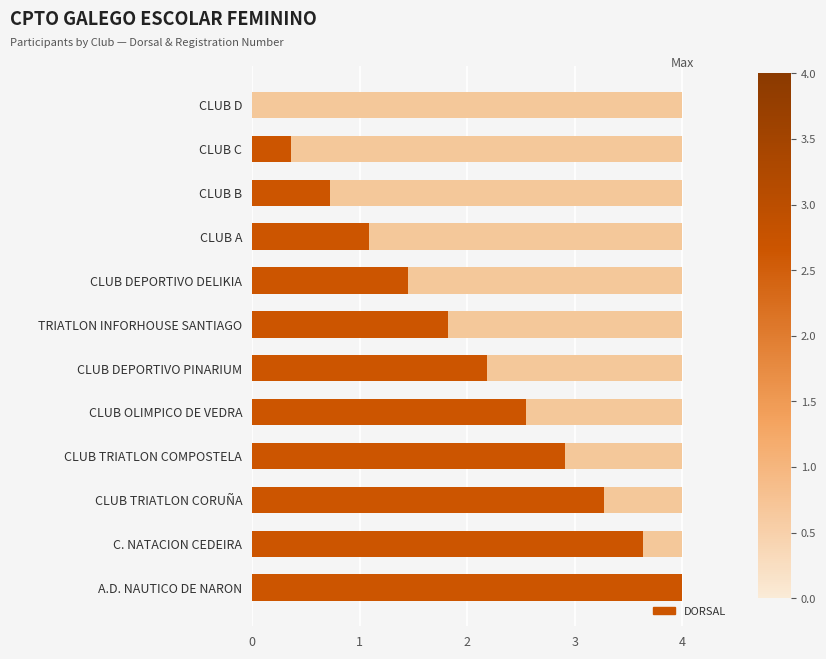

What is the approximate value at CLUB C?

0.4